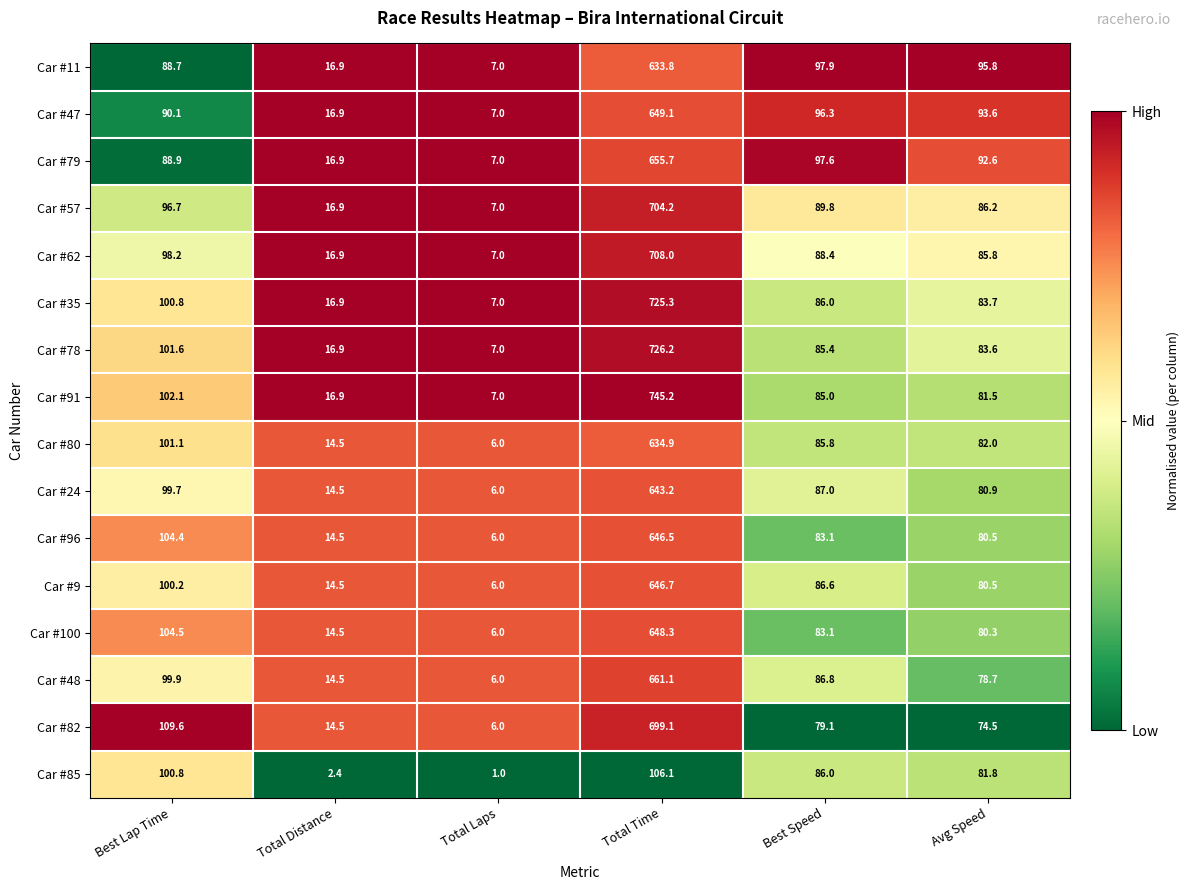

The Car #96 series shows 6.0 at Total Laps. True or false?

True